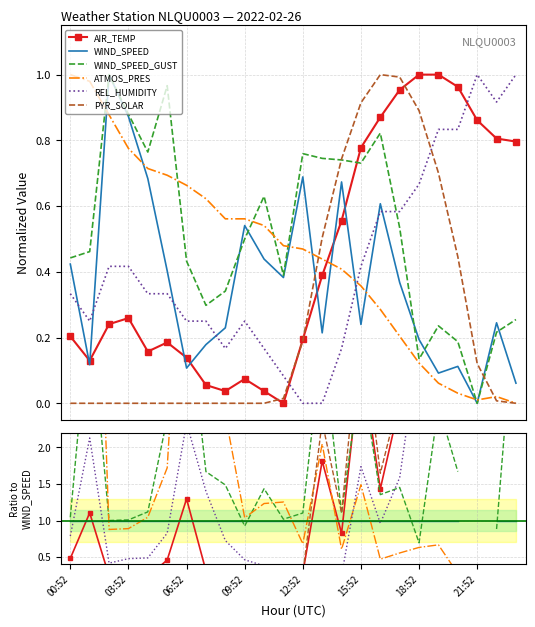

What is the value of the AIR_TEMP point at the 14th from the left?

1.8